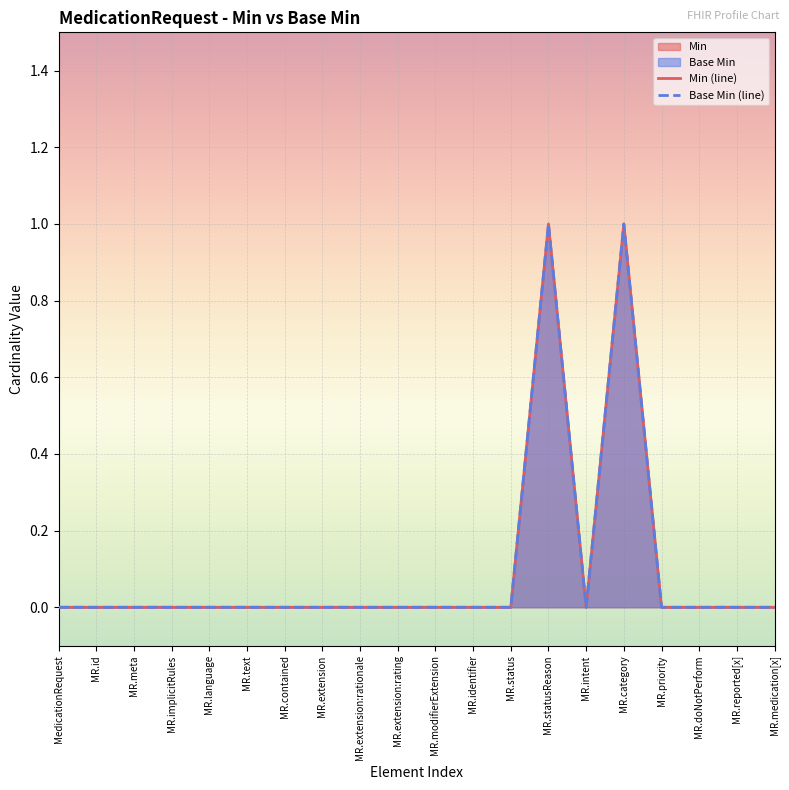

True or false: Min (line) and Base Min (line) cross at least once.

False